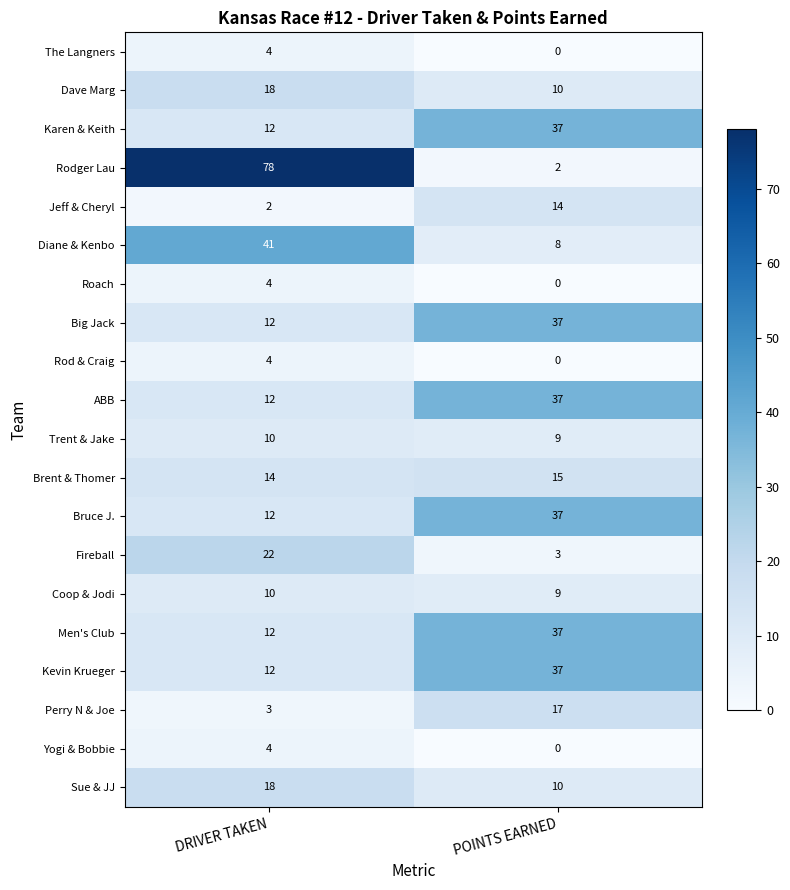

Which label corresponds to the smallest value in the chart?

POINTS EARNED